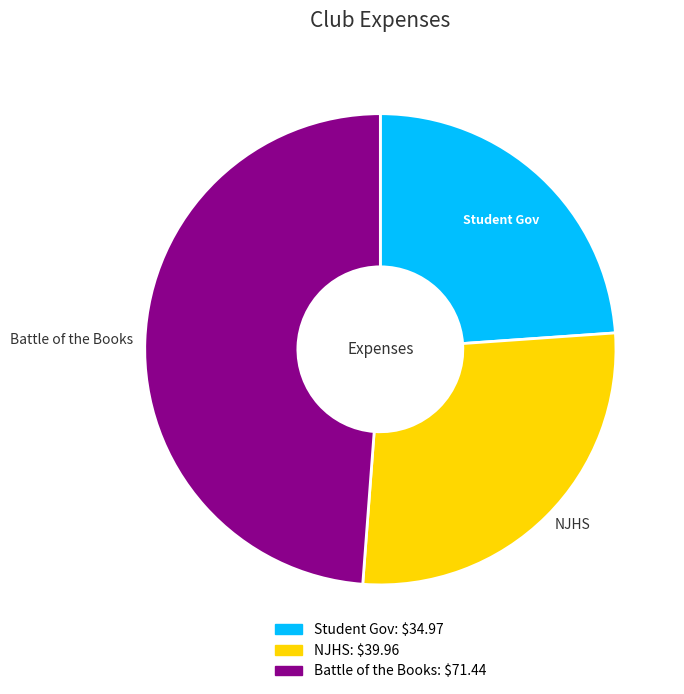

How many slices are in this pie chart?

3